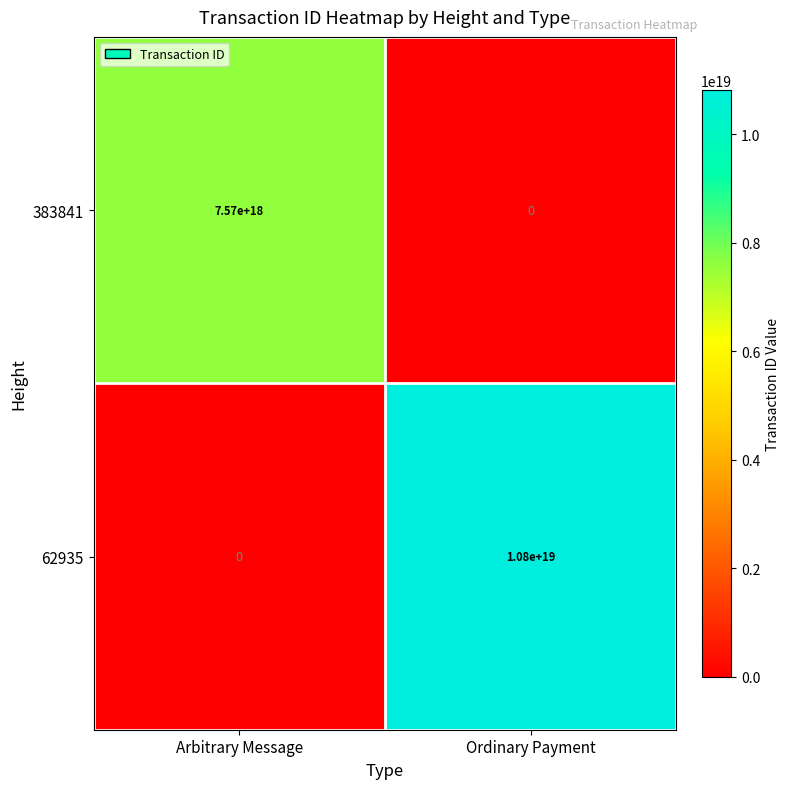

At which category does the chart reach its peak across all series?

Ordinary Payment